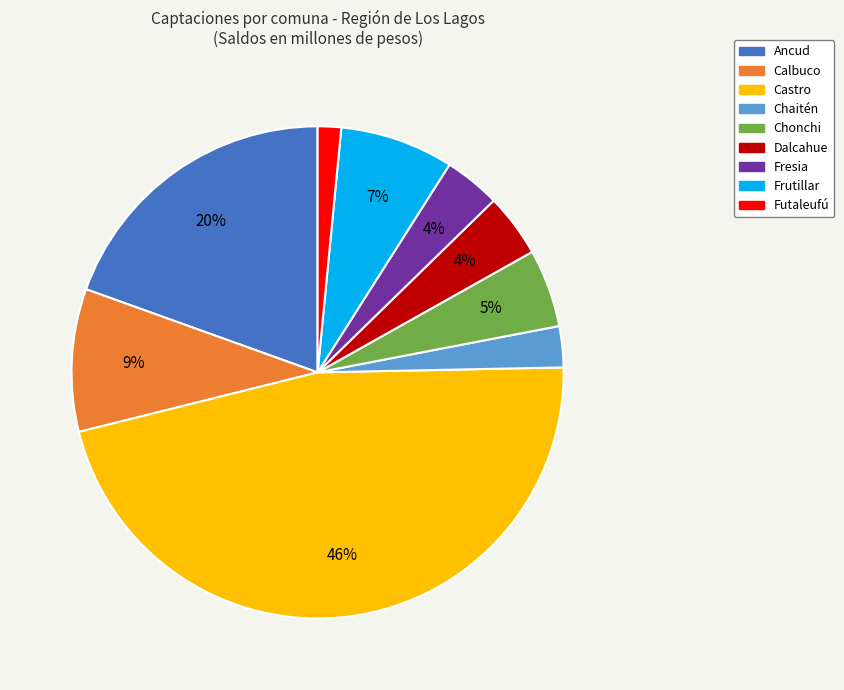

Which has a higher value, Chonchi or Dalcahue?

Chonchi